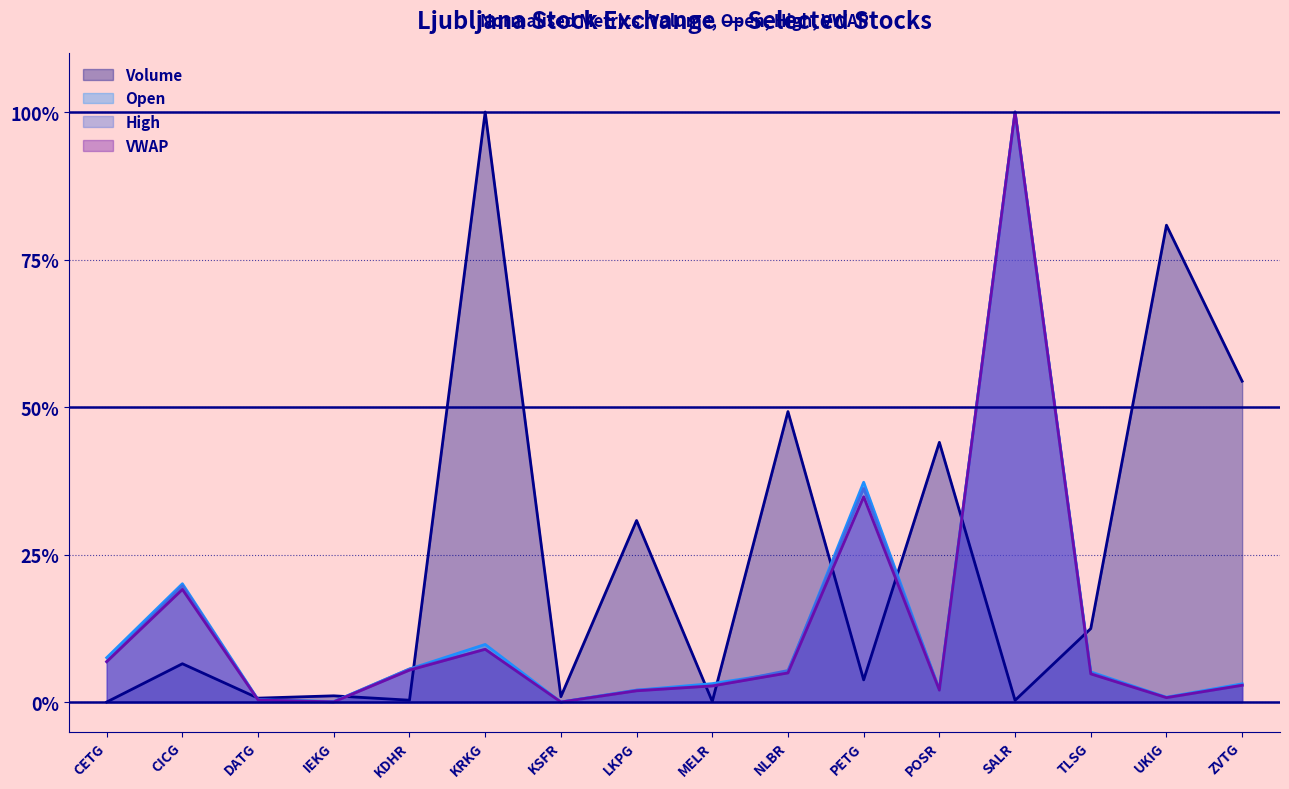

Which has a higher value, KDHR or TLSG?

TLSG